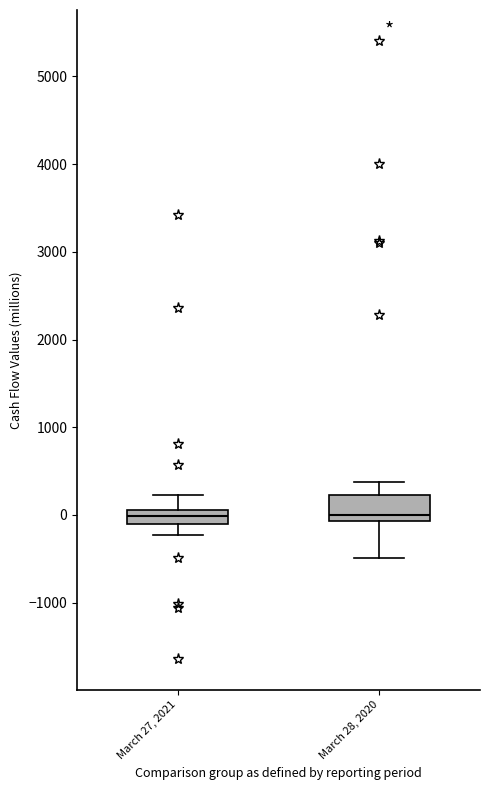

Where does the lower whisker of the box for March 27, 2021 end on the y-axis? The values are not printed on the chart, so give them approximately, as read against the axis.

-200